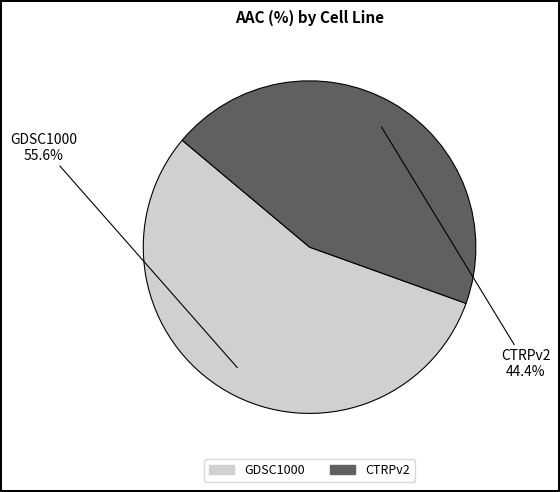

How many slices are in this pie chart?

2